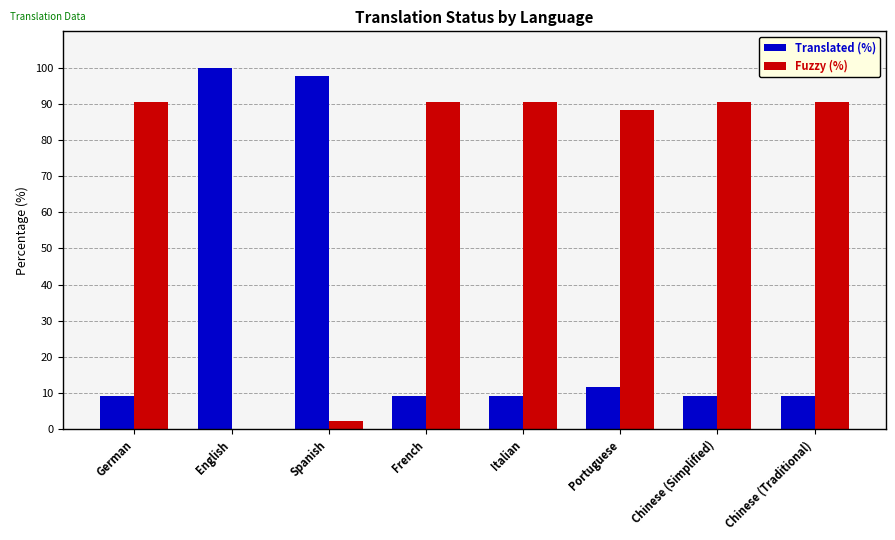

True or false: Translated (%) has a value of 17.4 at Portuguese.

False